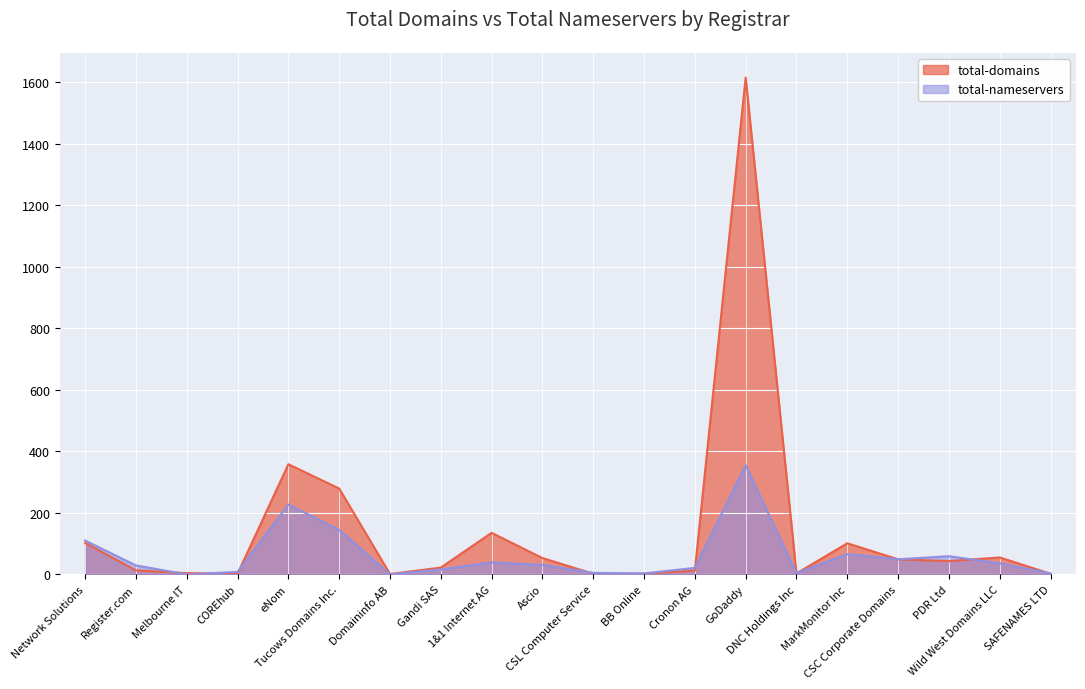

Which has a higher value, PDR Ltd or CSC Corporate Domains?

CSC Corporate Domains